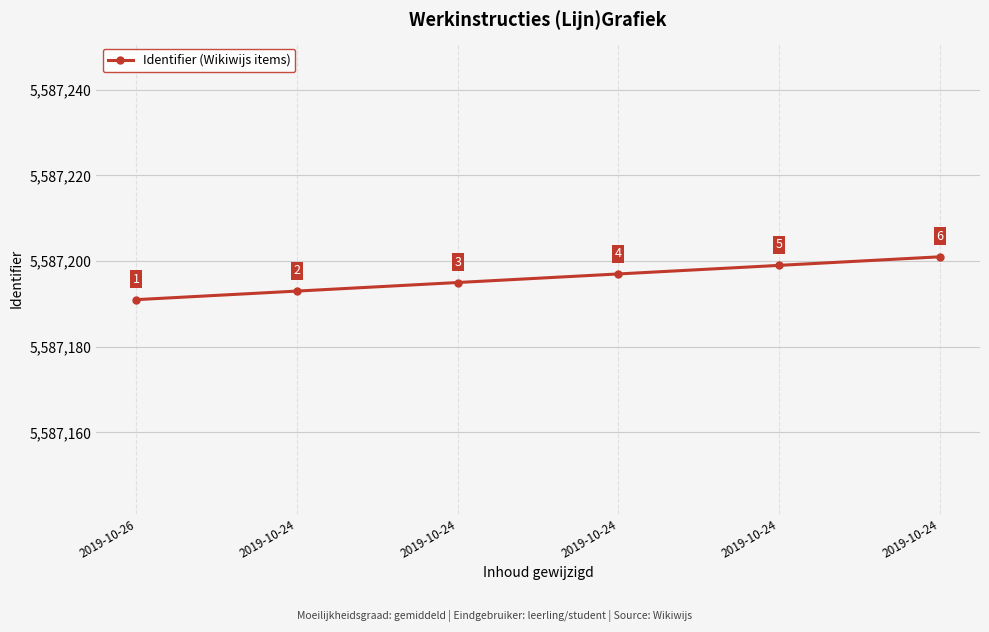

Is this an area chart (filled region under the line)?

No